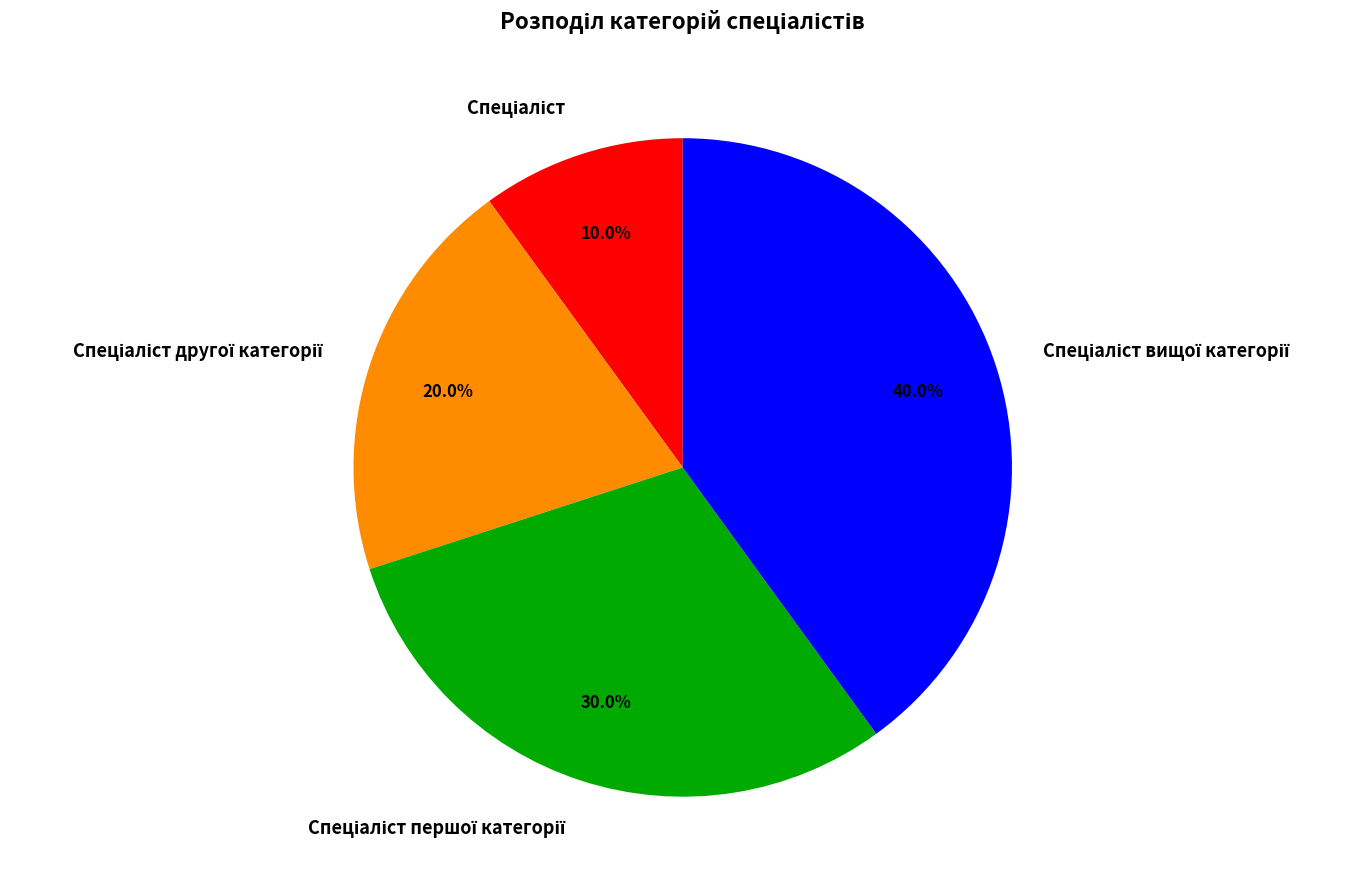

Count the number of slices in the pie.

4